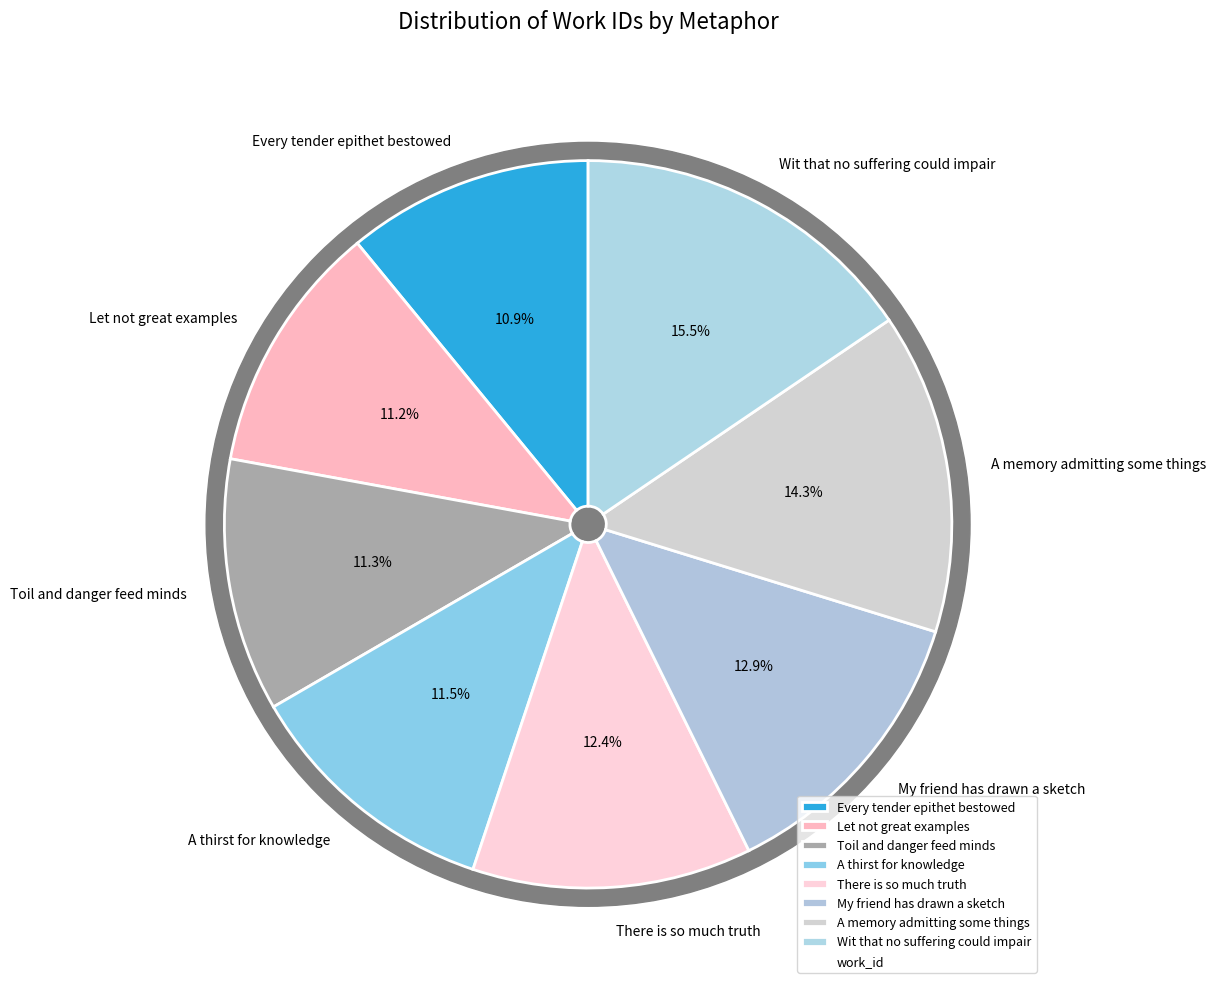

Which category has the biggest portion of the pie?

Wit that no suffering could impair